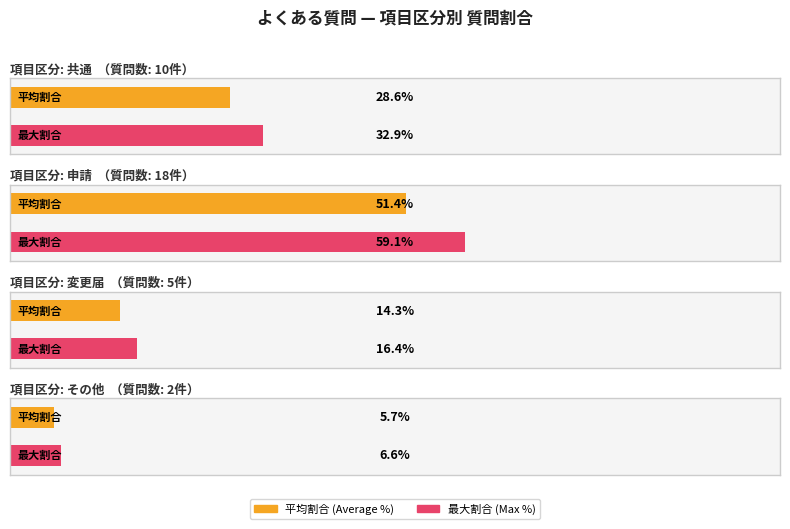

Is it true that 共通 equals 11 at 変更届?

False